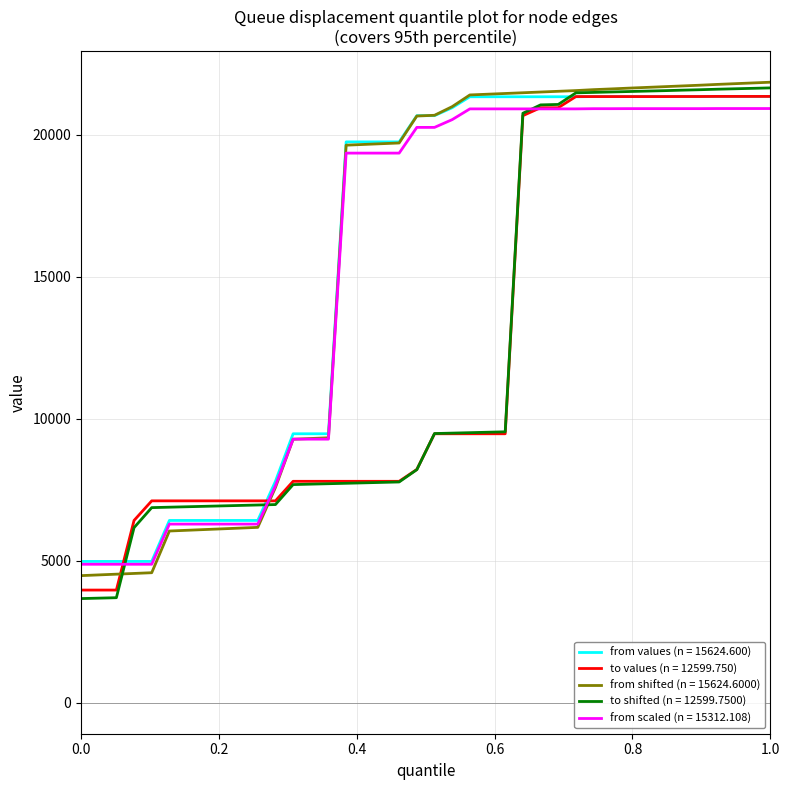

What is the highest value of the from scaled (n = 15312.108) series?

20920.1